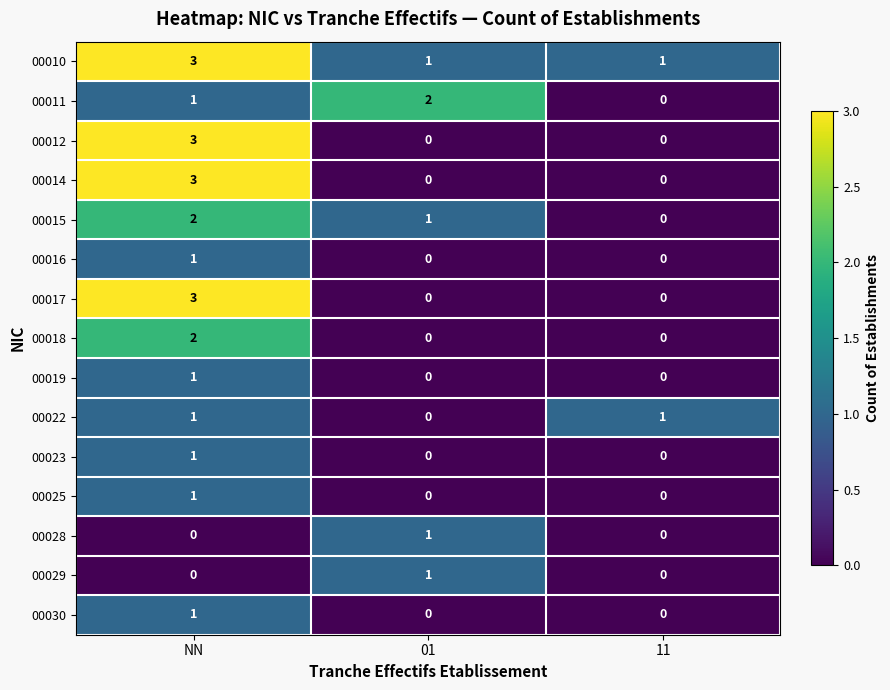

What is the sum of all 00010 values?

5